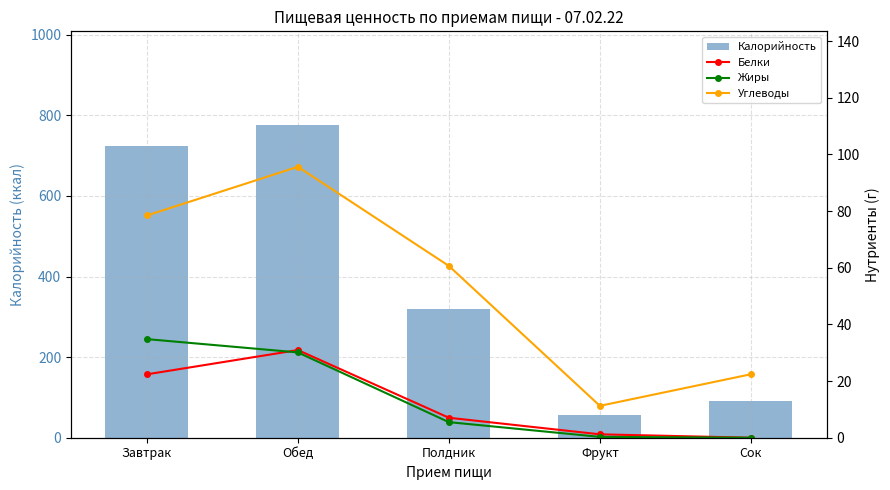

The value of Жиры at Фрукт is 0.3. True or false?

True